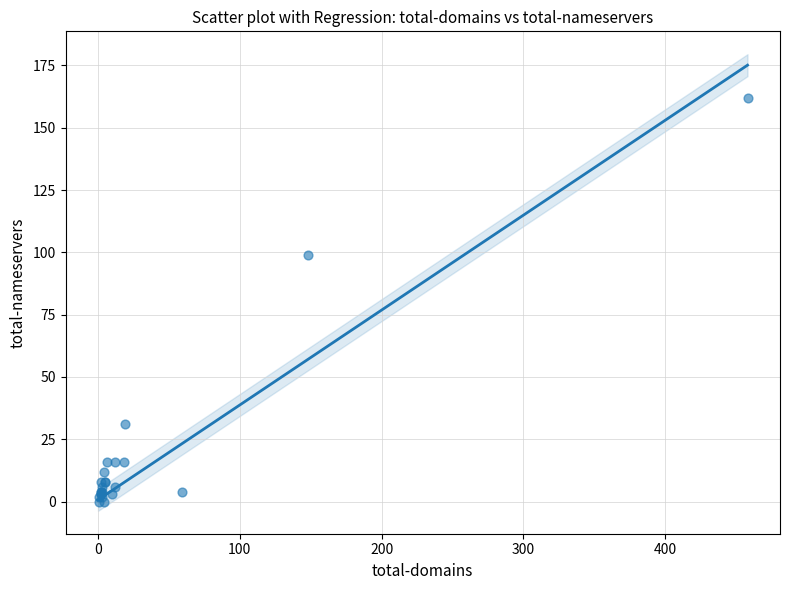

What Y value in the scatter plot is closest to 81?

99